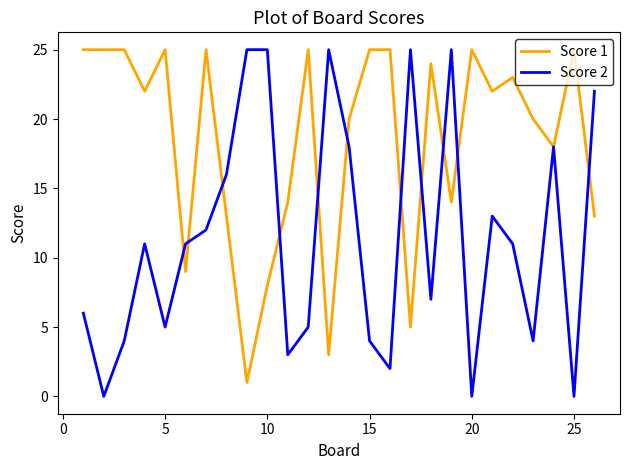

Which series has the largest total across all categories?

Score 1